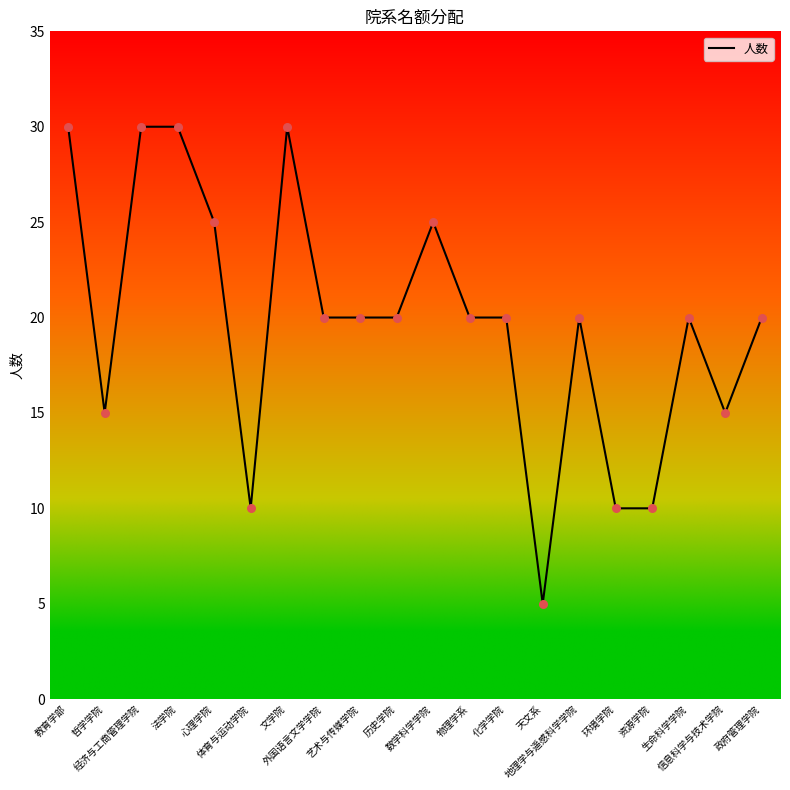

Approximately how many times larger is the value at 信息科学与技术学院 compared to 天文系?

3.0